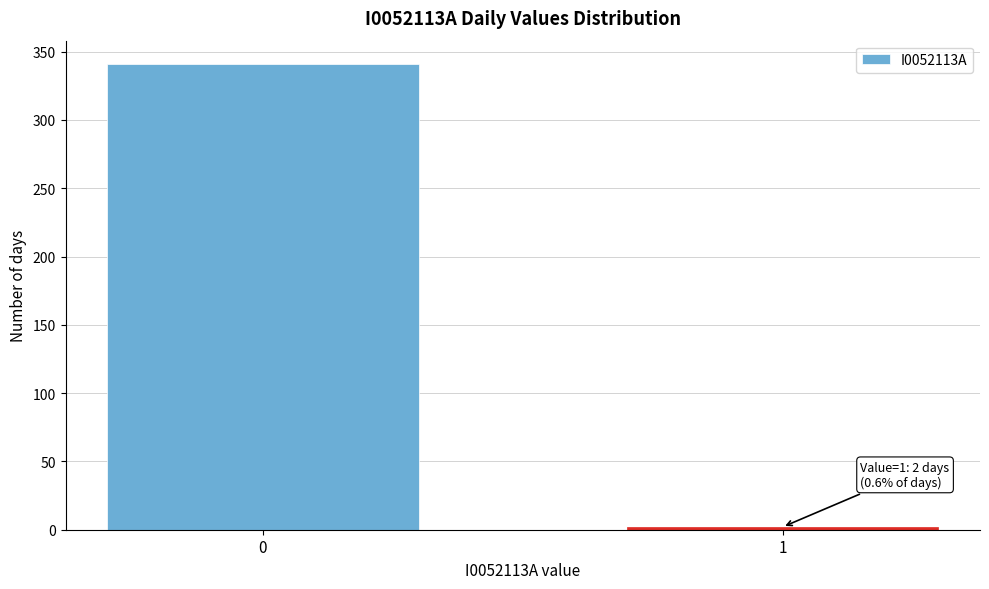

Reading left to right, list all the values displayed in this chart.

0=341	1=2